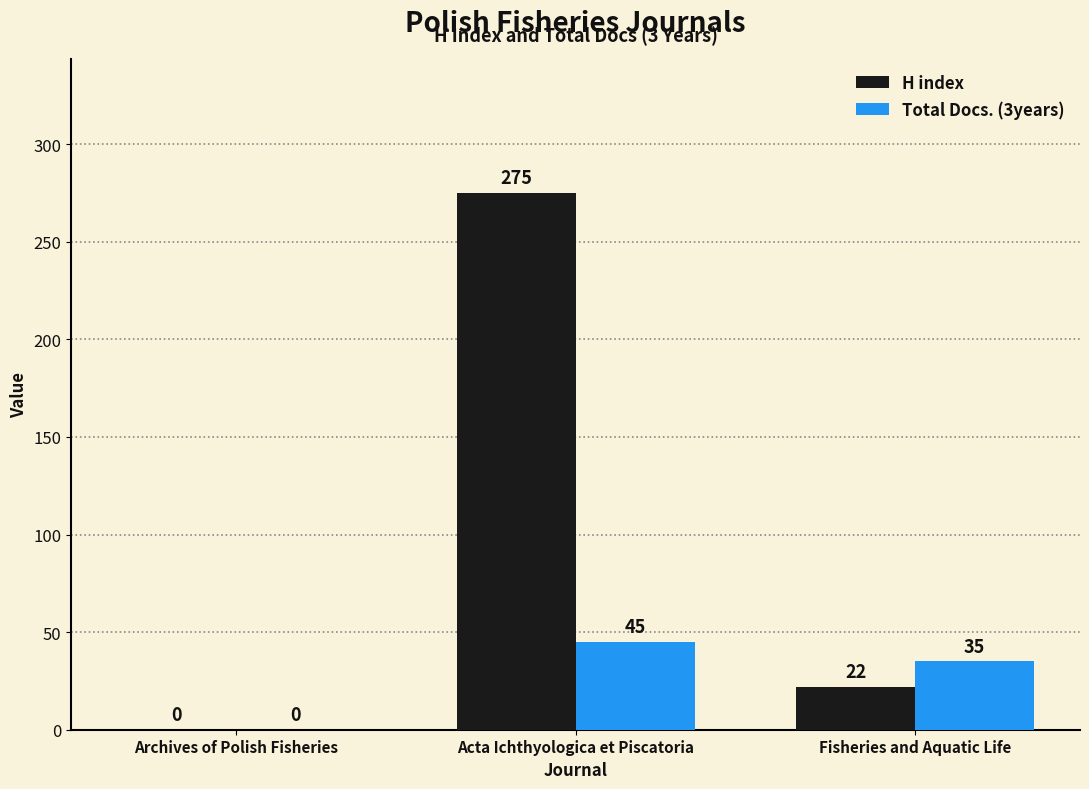

What is the total value across all series at Fisheries and Aquatic Life?

57